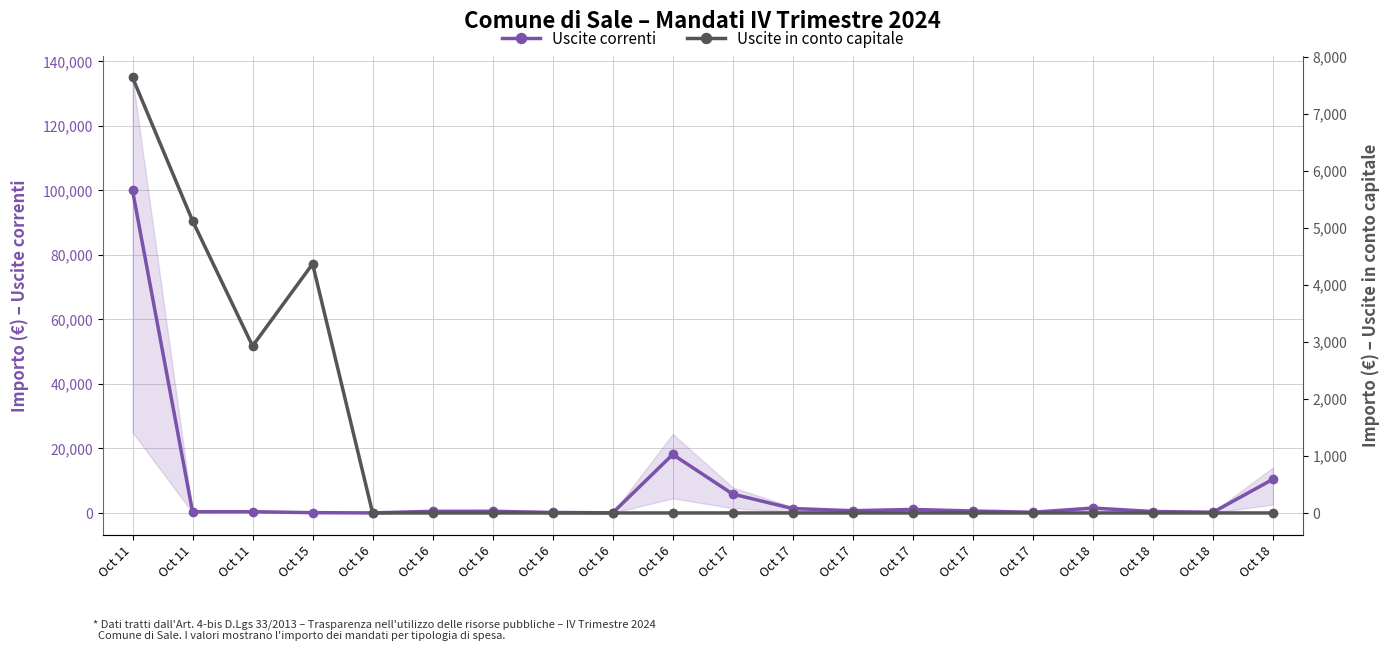

How many times do Uscite correnti and Uscite in conto capitale cross each other?

2